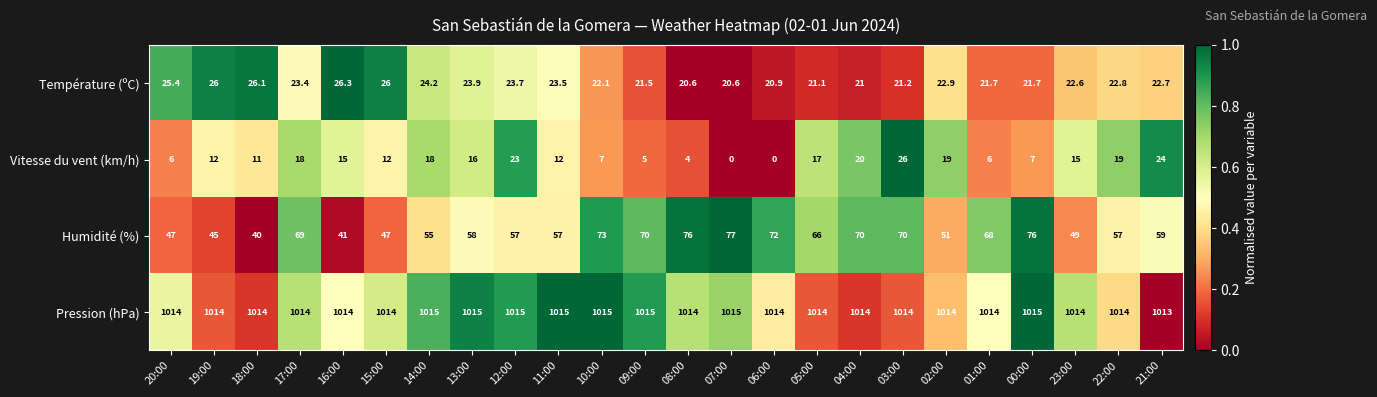

What is the highest value of the Température (ºC) series?

26.3